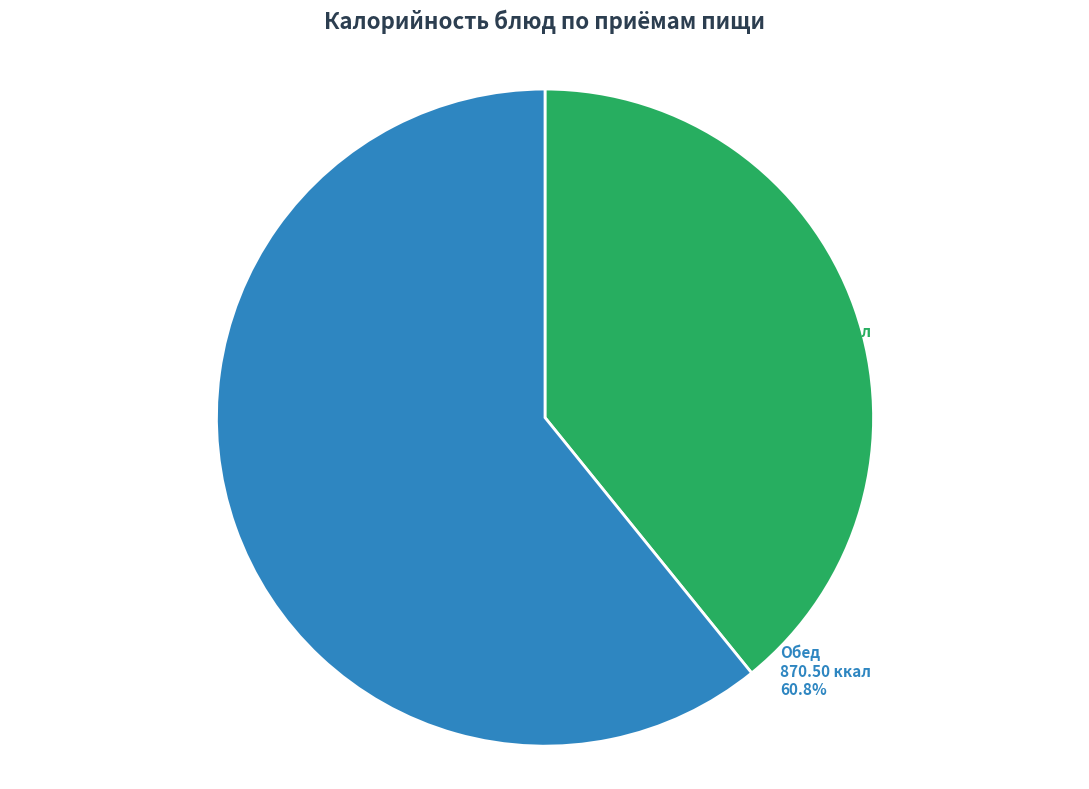

Does Завтрак represent more than half of the total?

No